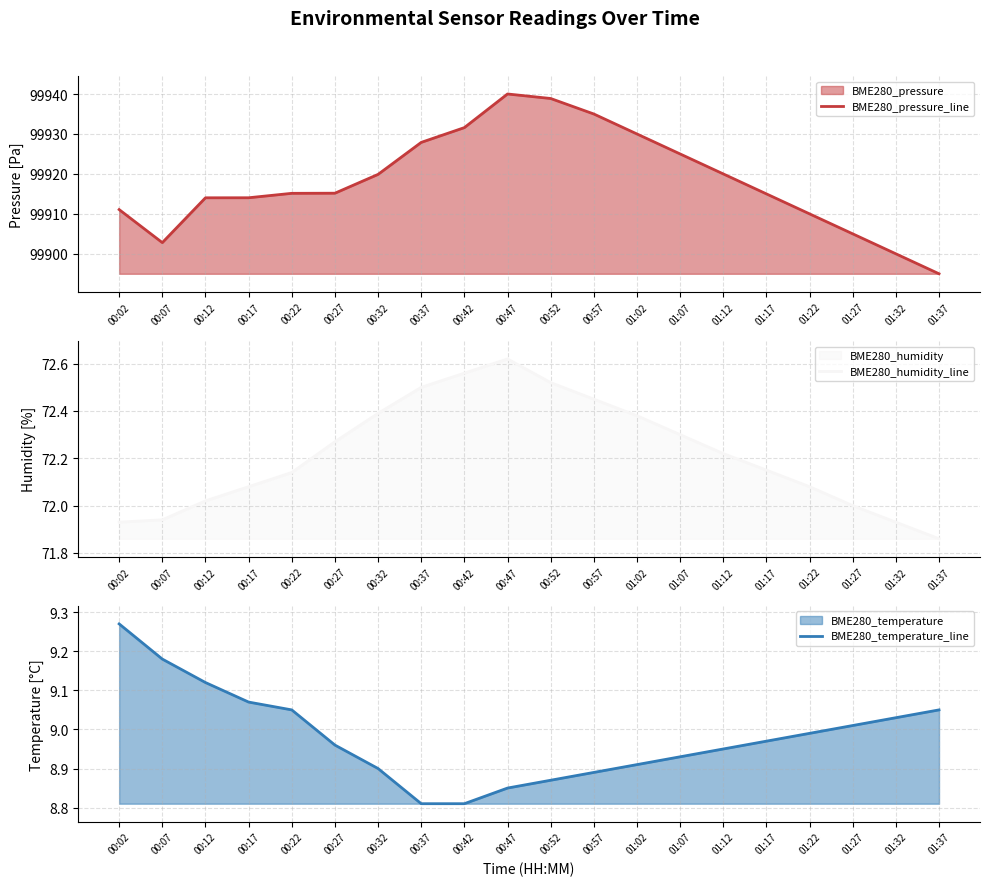

What is the label of the 1st point from the left?

00:02